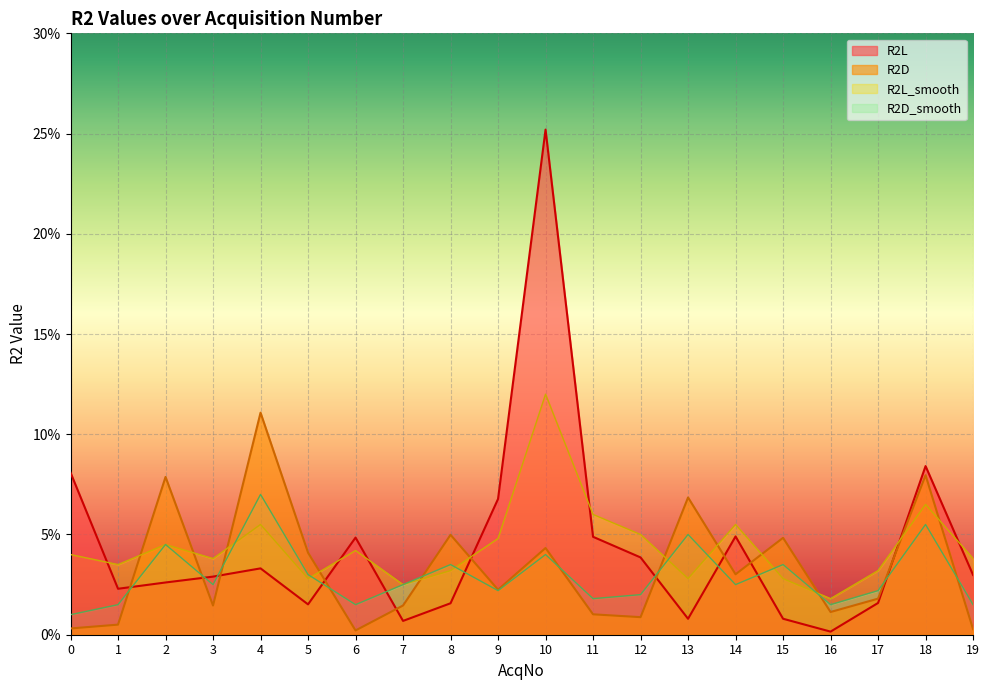

What is the difference between the maximum and minimum values in the R2L series?

0.3